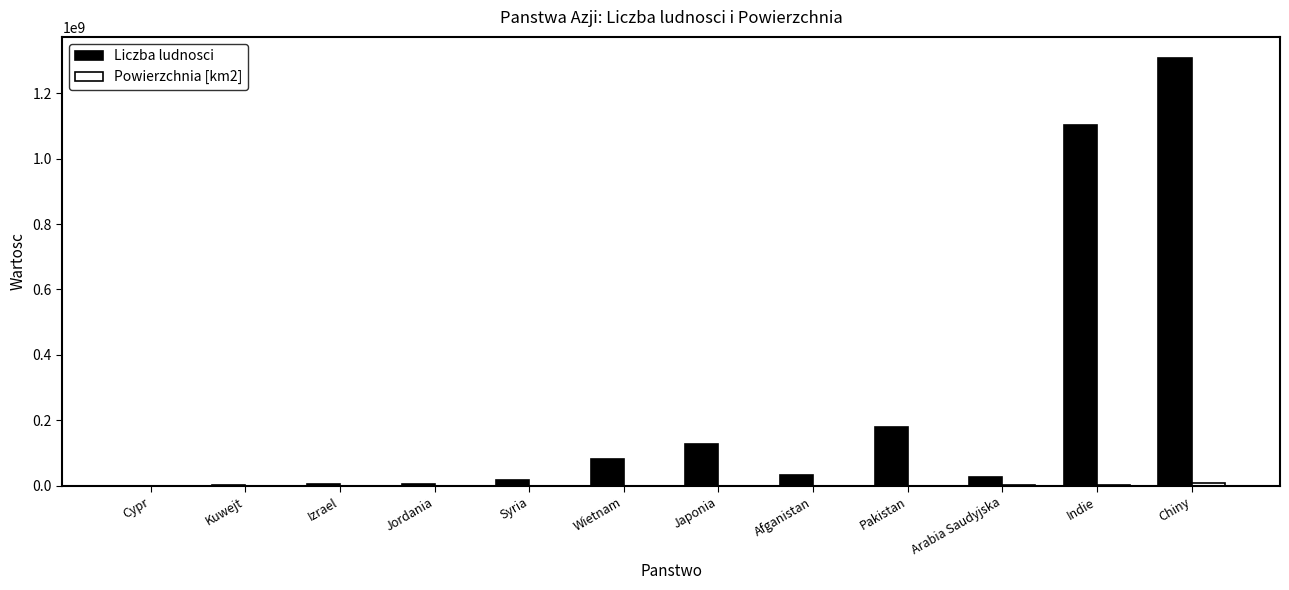

At which category is the sum across all series the highest?

Chiny